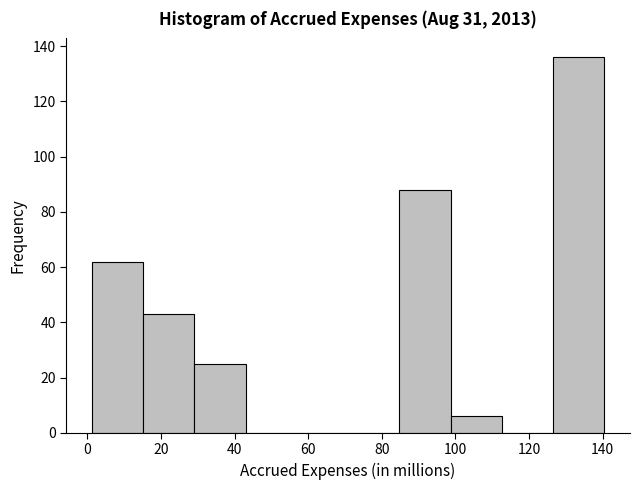

Reading left to right, transcribe this chart: for each bar, give the range it covers on the x-axis and its height. Neither the bar edges nor the heights are printed on the chart, so give them approximately, as read against the axes.

2 to 16: 62
16 to 30: 44
30 to 44: 26
44 to 56: 0
56 to 70: 0
70 to 84: 0
84 to 98: 88
98 to 112: 6
112 to 126: 0
126 to 140: 136